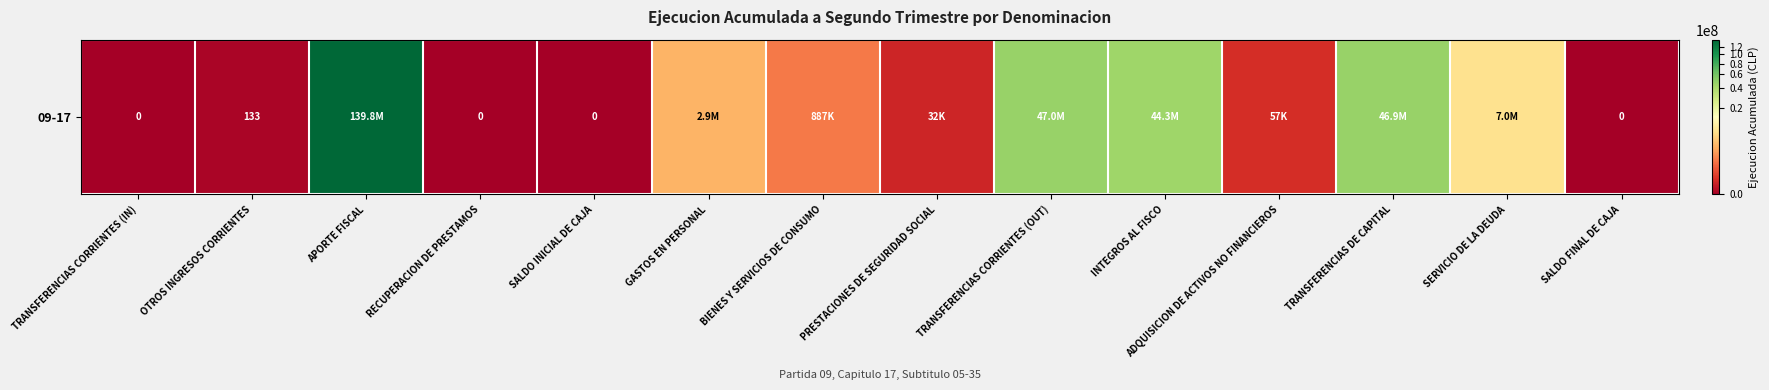

What is the difference between the values at RECUPERACION DE PRESTAMOS and SERVICIO DE LA DEUDA?

7009744